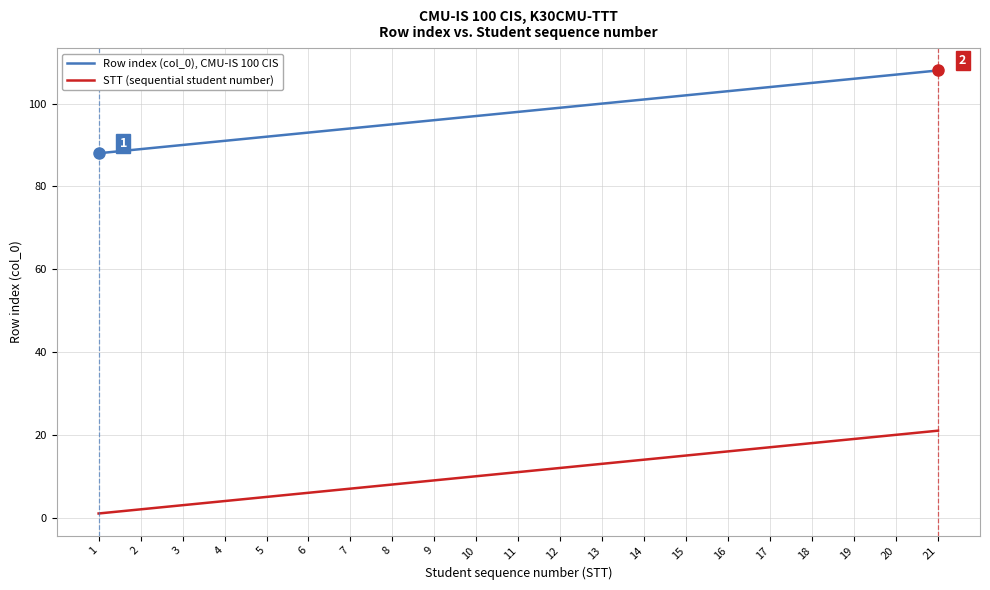

Is the value of Row index (col_0), CMU-IS 100 CIS at 6 greater than the value of STT (sequential student number) at 15?

Yes